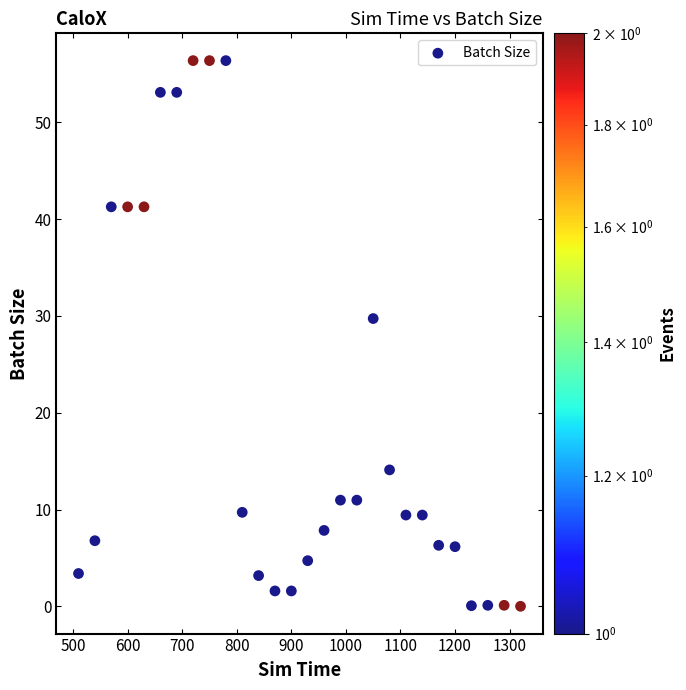

What Y value in the scatter plot is closest to 28?

29.7